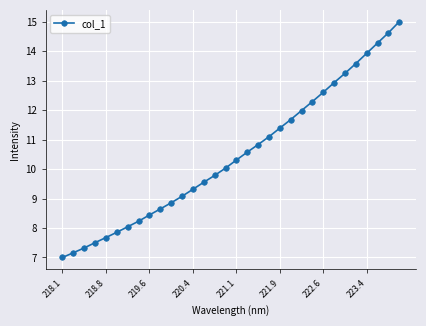

What is the difference between the maximum and second lowest values?

7.8